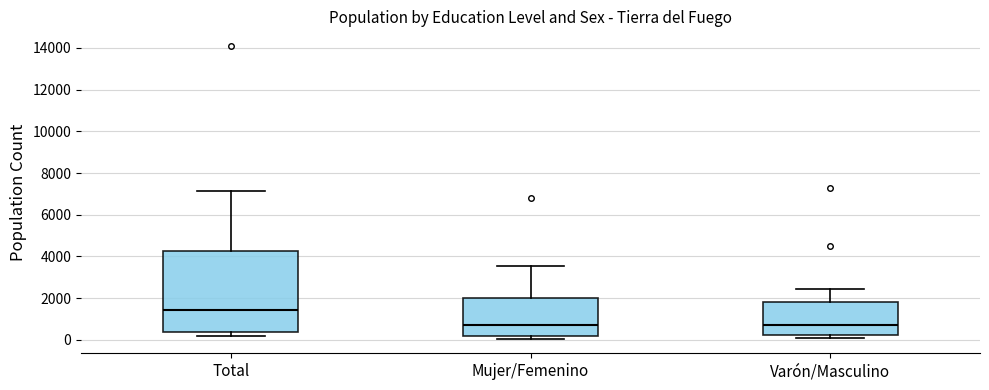

Reading left to right, transcribe this box plot: for each box, give where its median line is, the range the box spans, and where its two whiskers end, as read against the y-axis. The values are not printed on the chart, so give them approximately, as read against the axis.

Total: median 1400, box 400 to 4200, whiskers 200 to 7200
Mujer/Femenino: median 800, box 200 to 2000, whiskers 0 to 3600
Varón/Masculino: median 800, box 200 to 1800, whiskers 0 to 2400